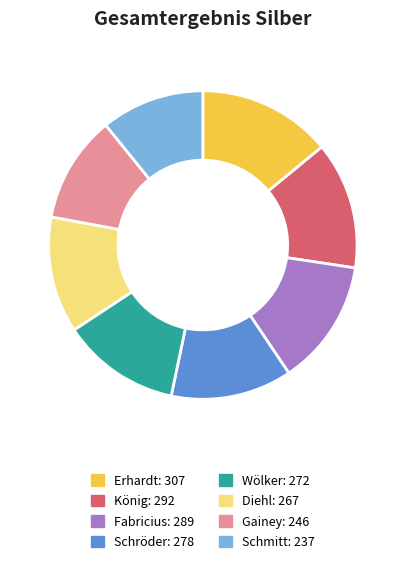

Do Gainey and Wölker together represent more than half of the pie?

No